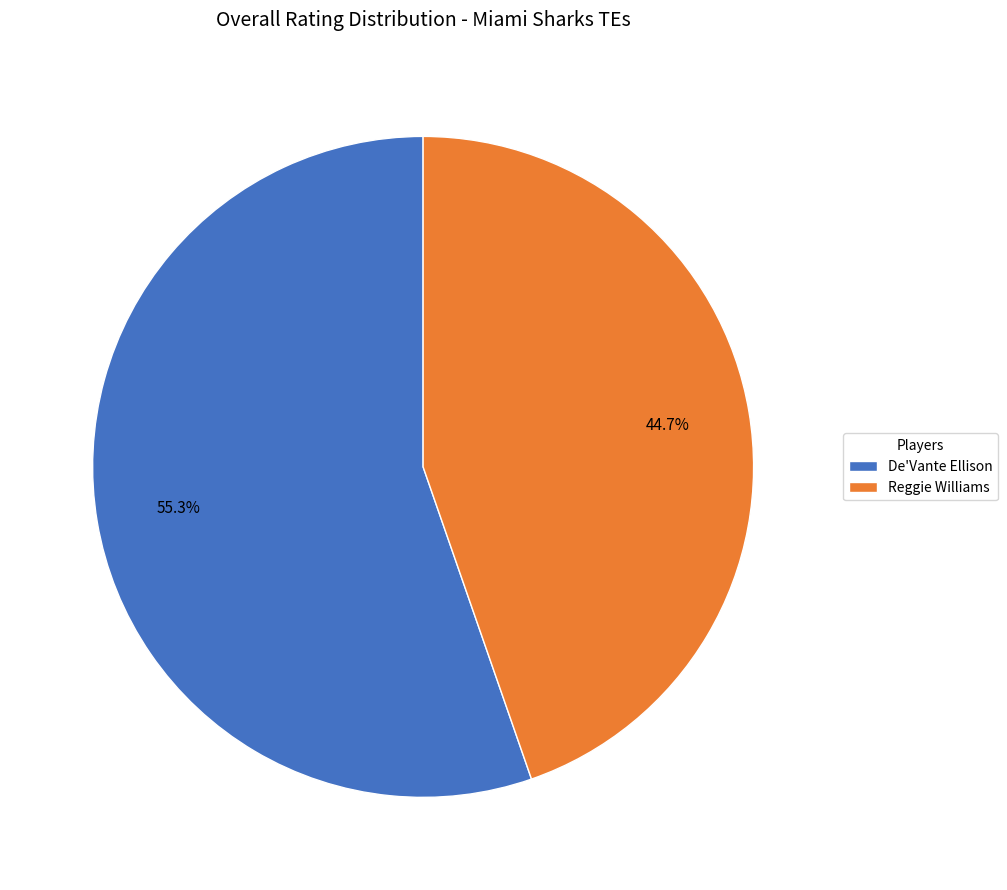

To the nearest percent, what is the difference between the Reggie Williams and De'Vante Ellison slice percentages?

11%